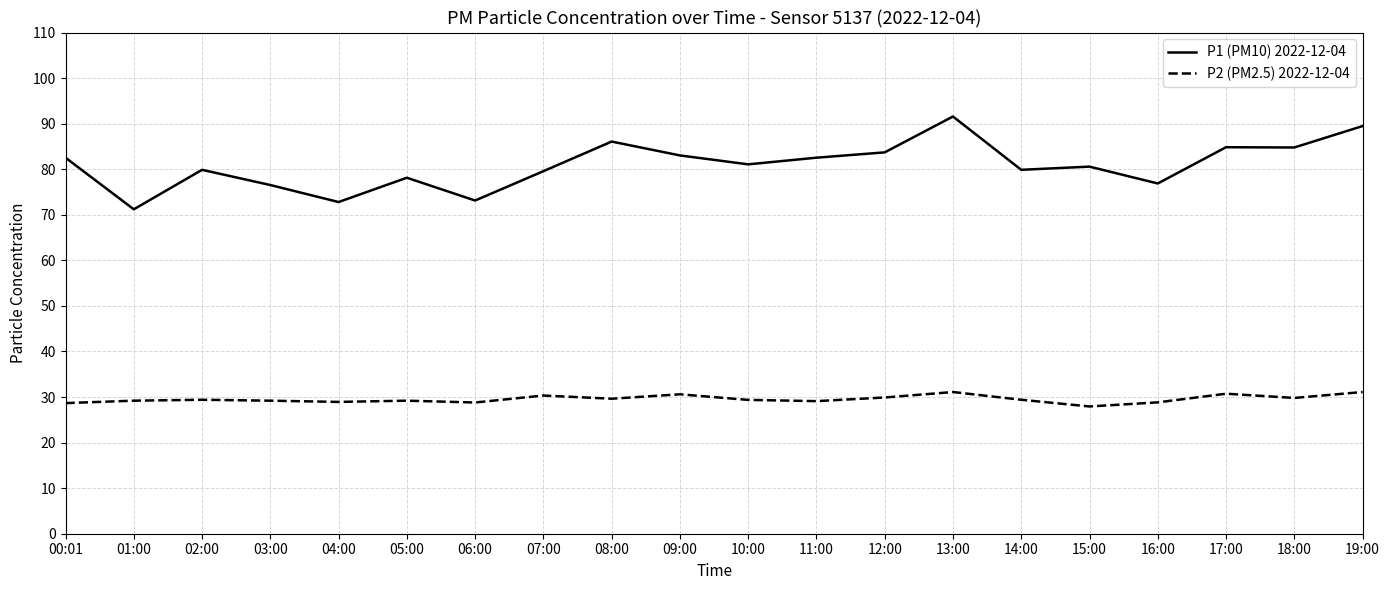

The P2 (PM2.5) 2022-12-04 series shows 29.2 at 03:00. True or false?

True